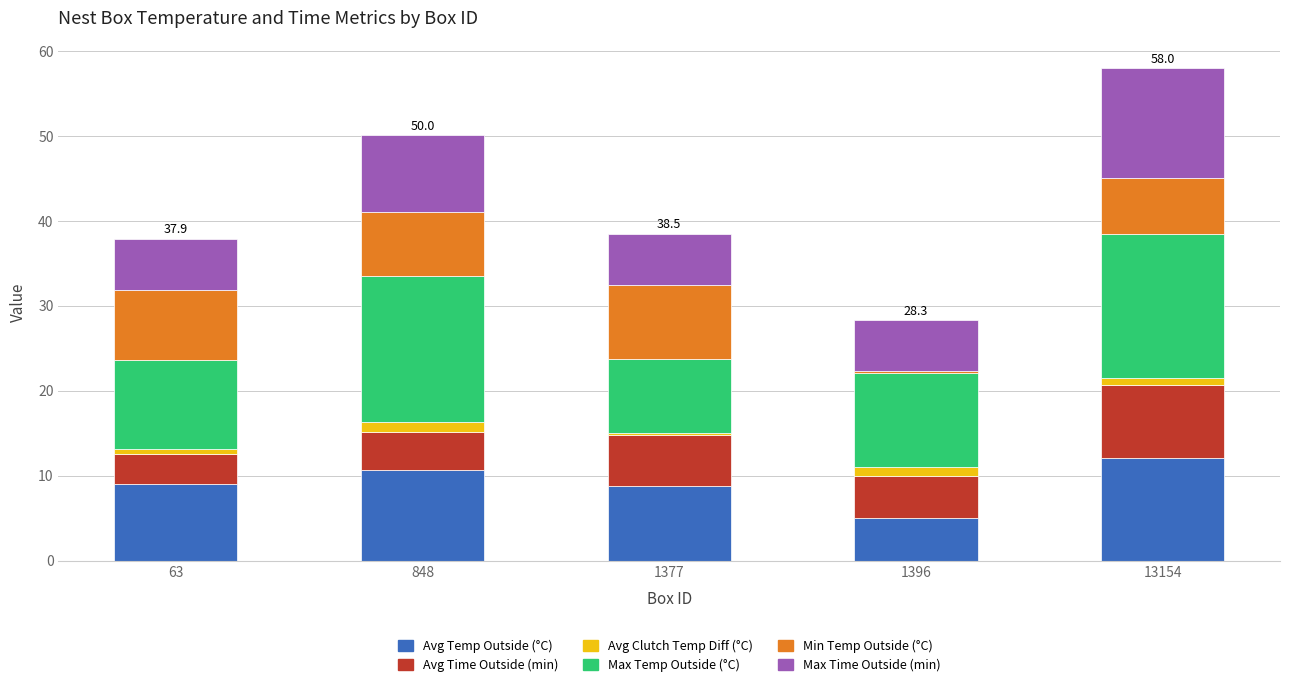

What is the lowest value of the Avg Temp Outside (°C) series?

5.0